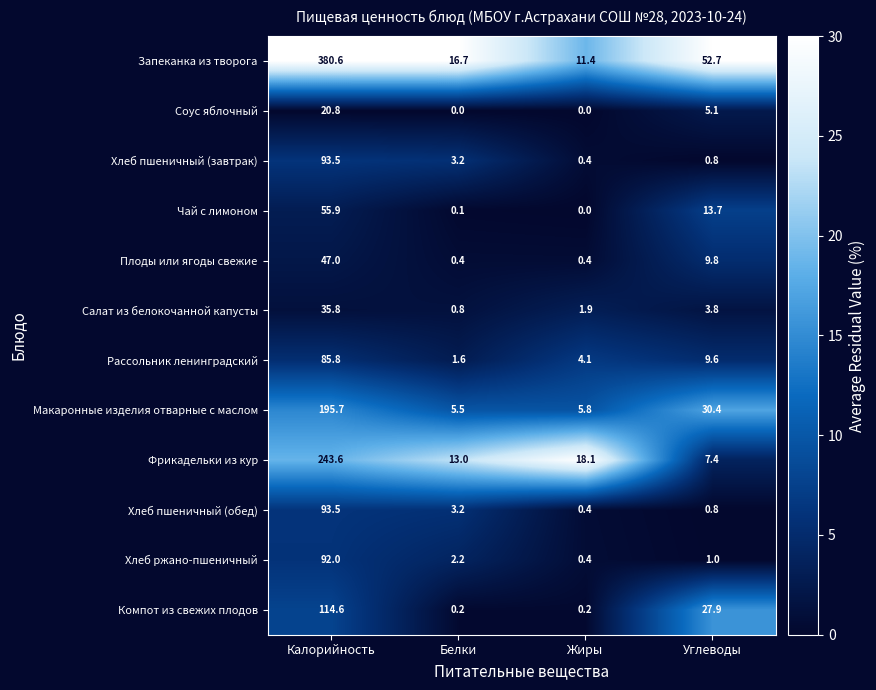

Which category has the lowest value in the Макаронные изделия отварные с маслом series?

Белки